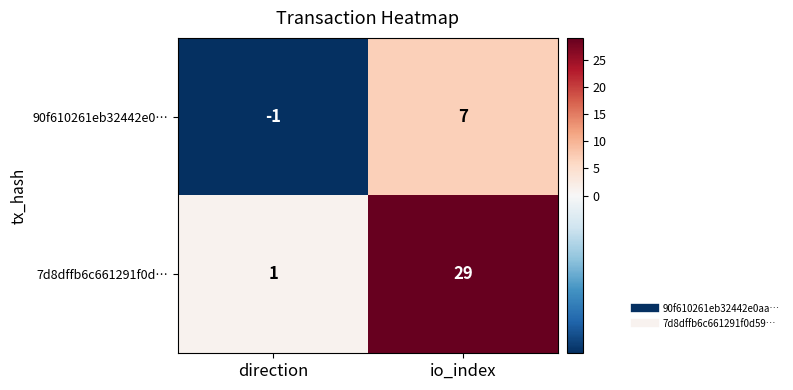

What is the spread (max minus min) of values at io_index?

22